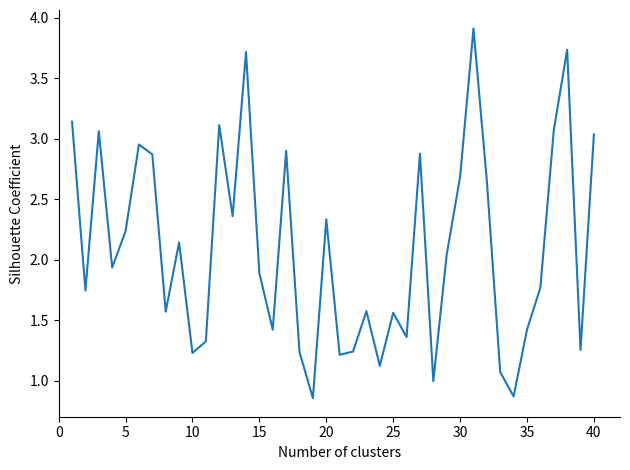

True or false: the data has more than 1 interior local peaks.

True